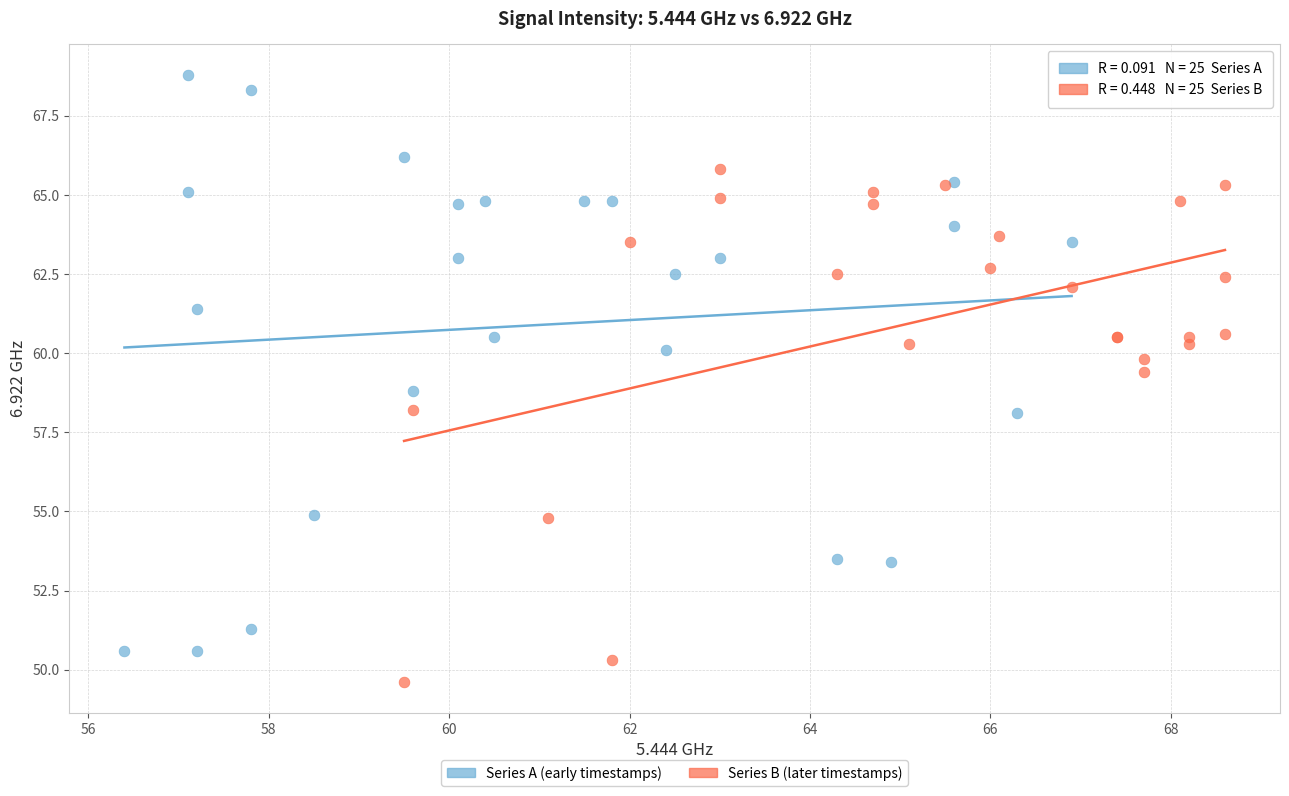

What are all the series names shown in the legend?

Series A (early timestamps), Series B (later timestamps)